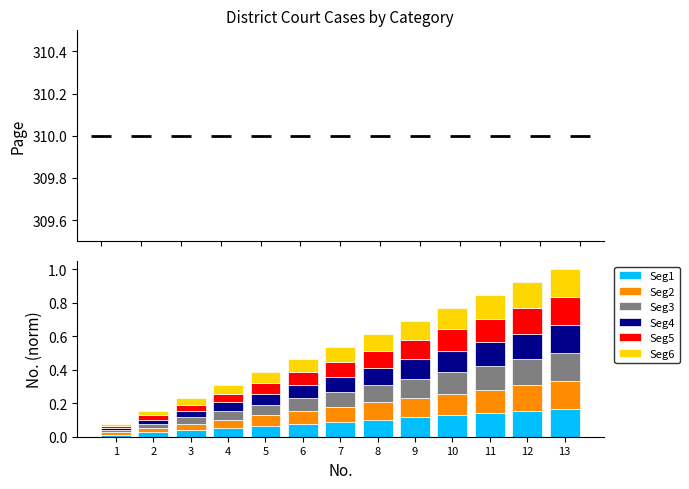

Between 10 and 11, which is larger?

11